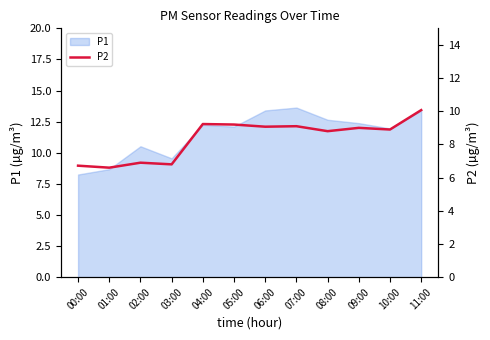

What position from the left is 08:00?

9